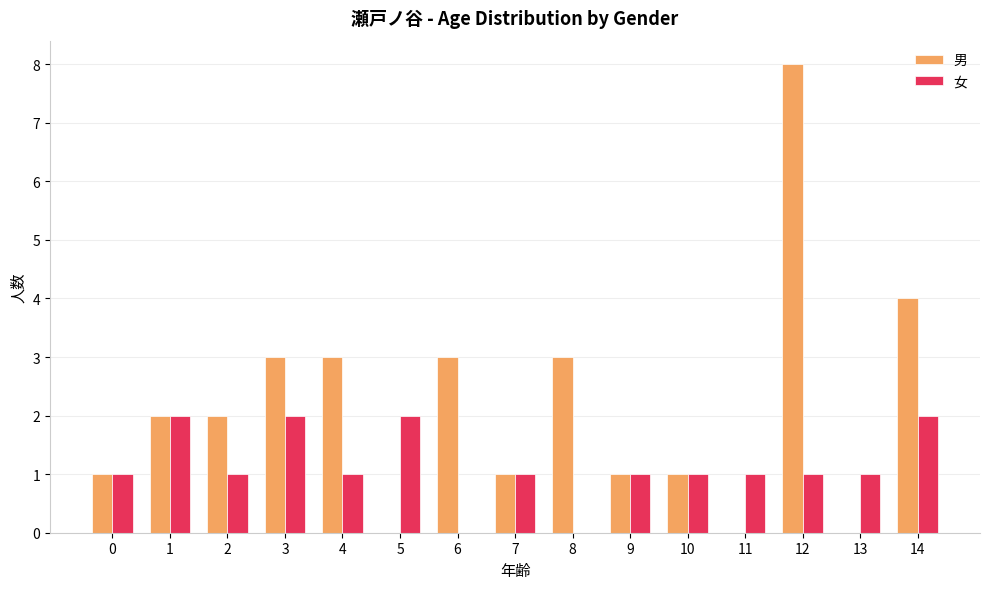

At which category does the chart reach its peak across all series?

12